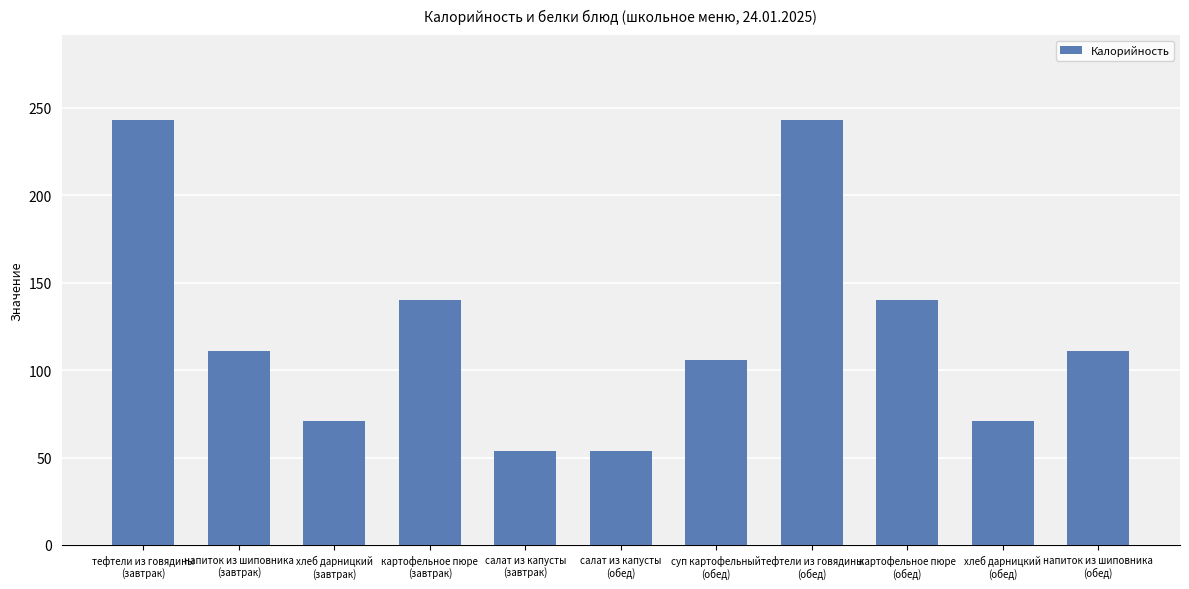

What is the smallest value displayed?

54